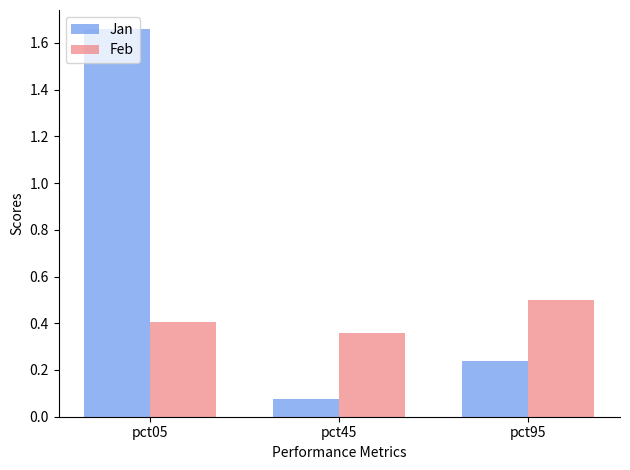

Which series changed the most between pct05 and pct95?

Jan